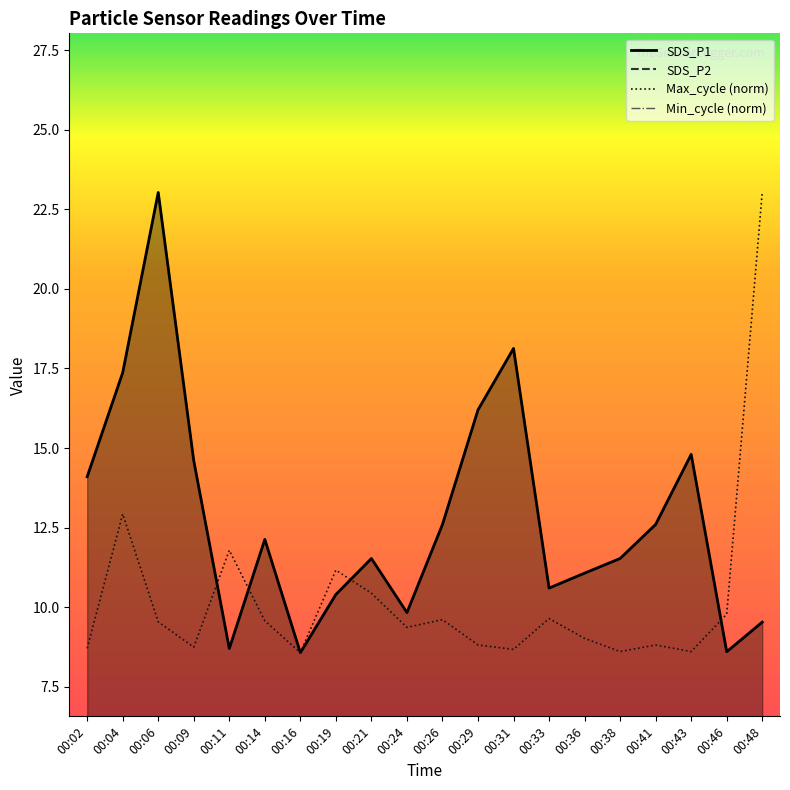

Where does the Max_cycle series first go above 9?

00:04